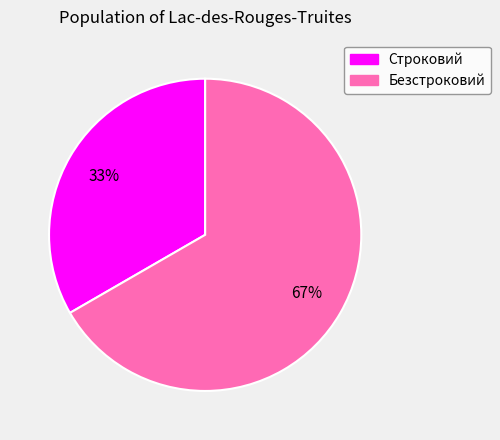

To the nearest percent, what is the average slice percentage?

50%